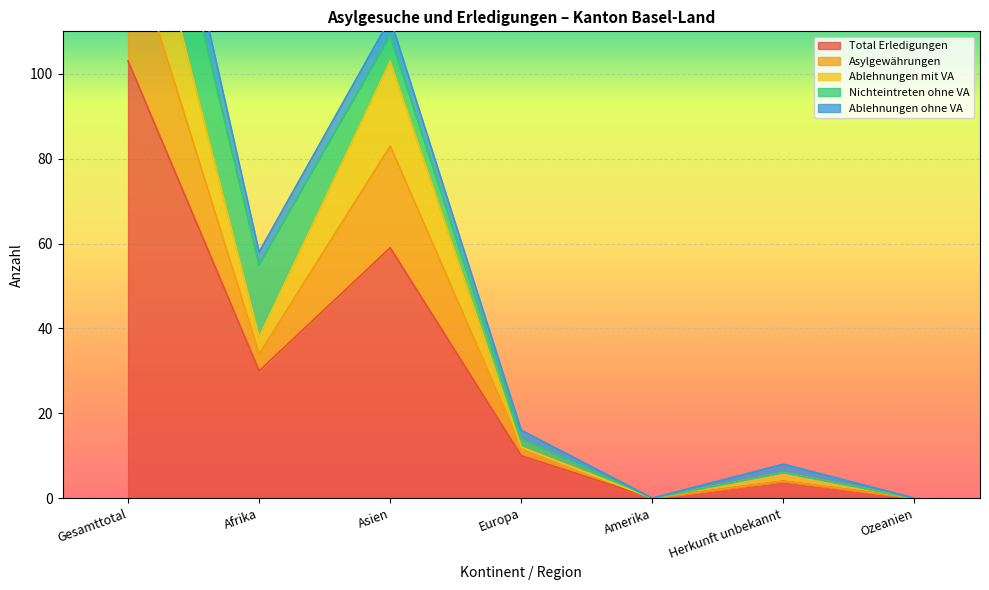

At which label is Total Erledigungen closest to 51?

Asien